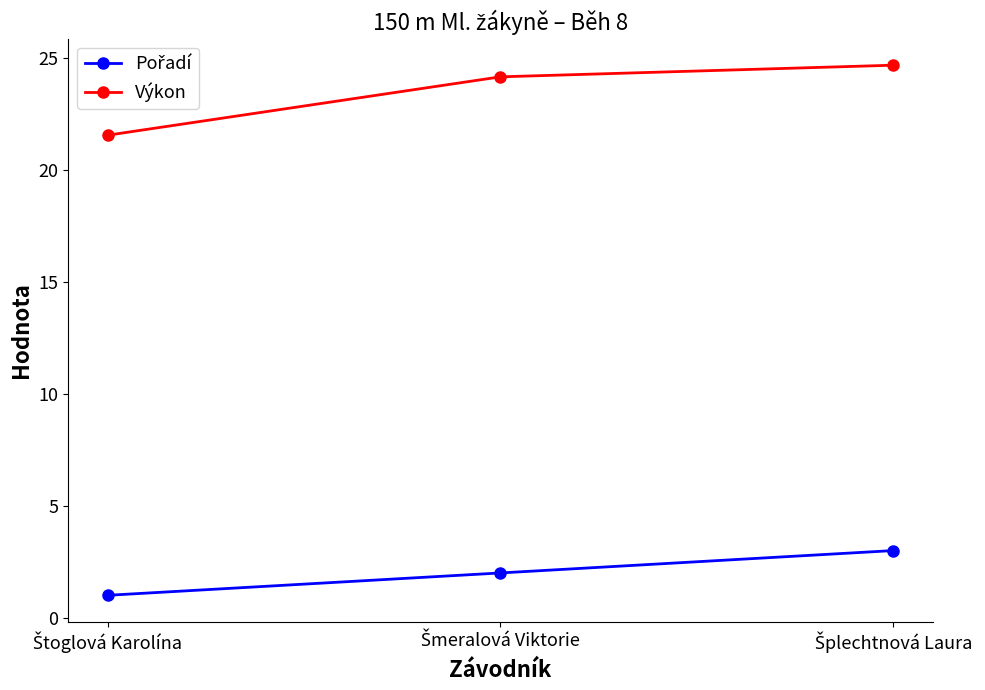

Which series has the largest total across all categories?

Výkon